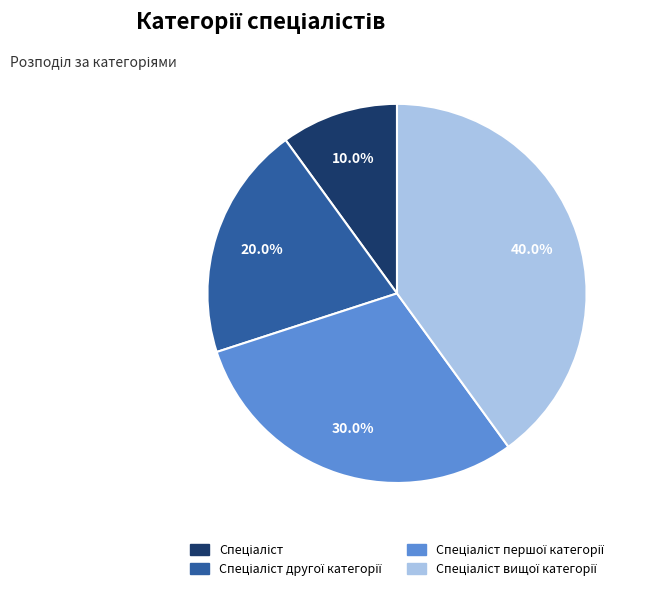

Does any single category account for the majority?

No